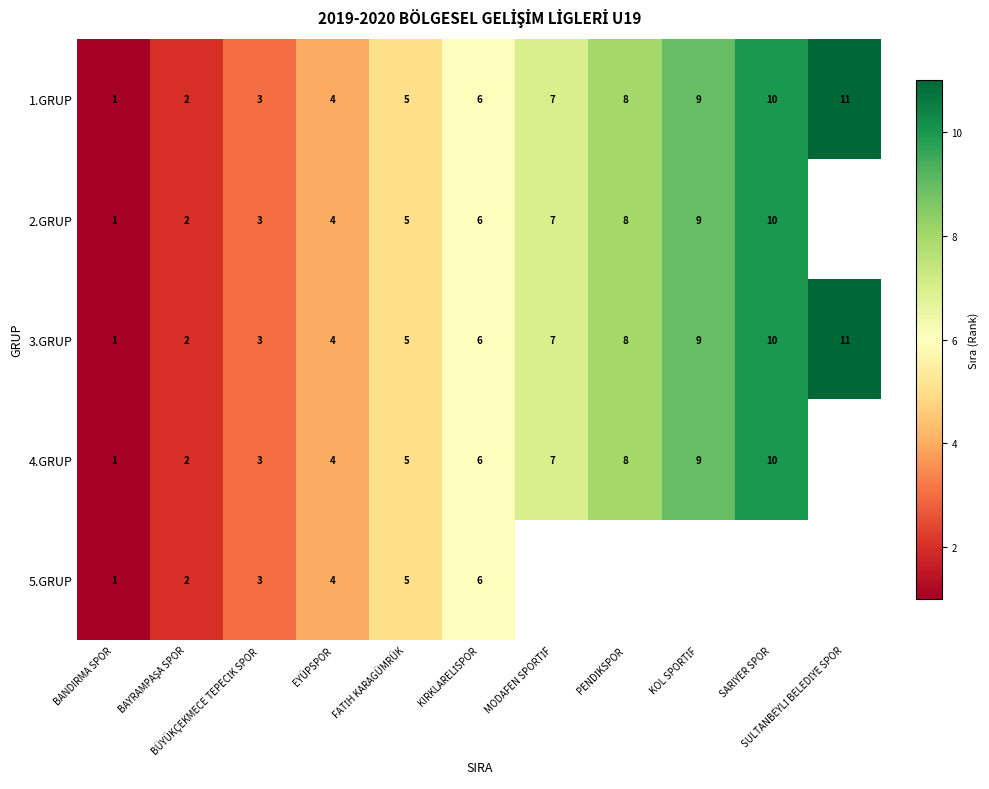

What is the average value of the 3.GRUP series?

6